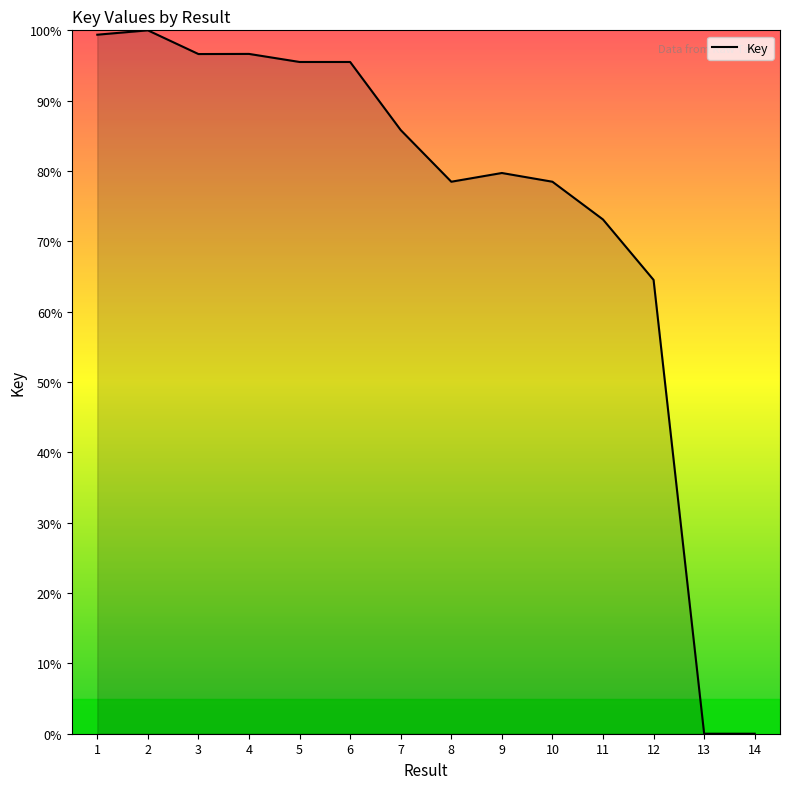

The chart shows a value of 96.6 at 3. True or false?

True